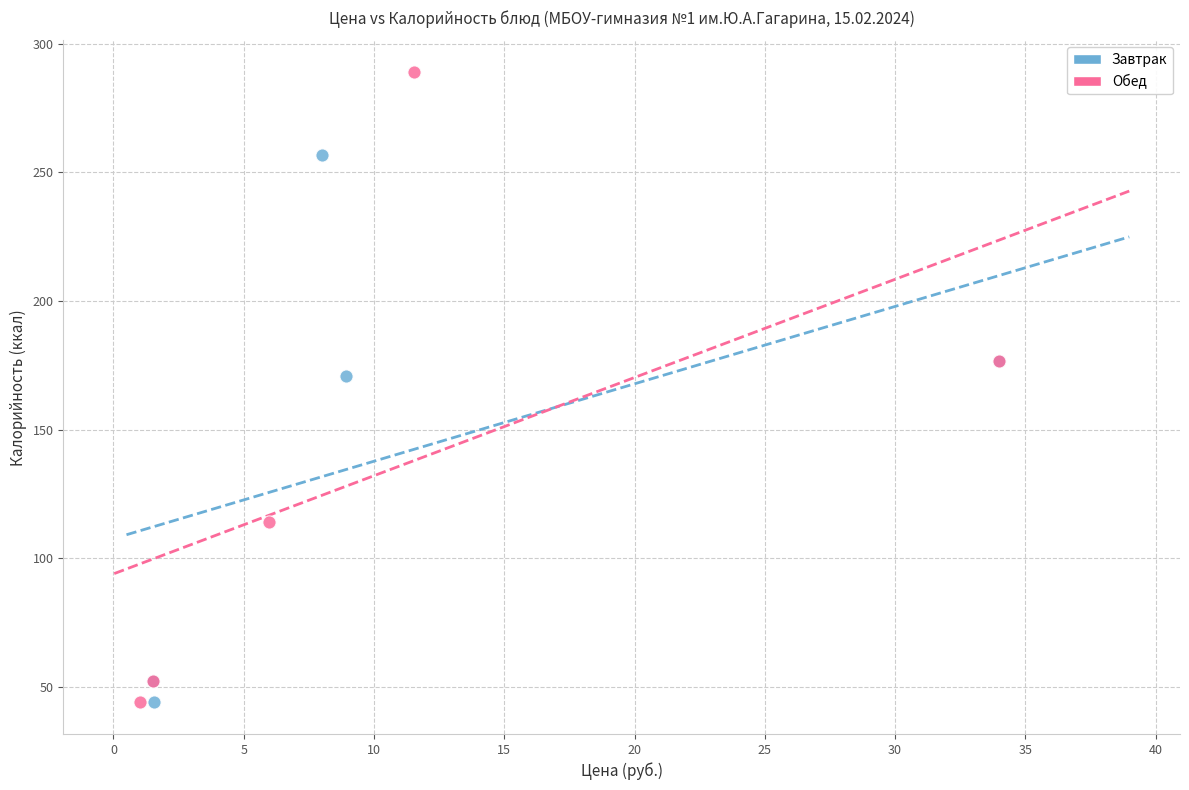

What are all the series names shown in the legend?

Завтрак, Обед